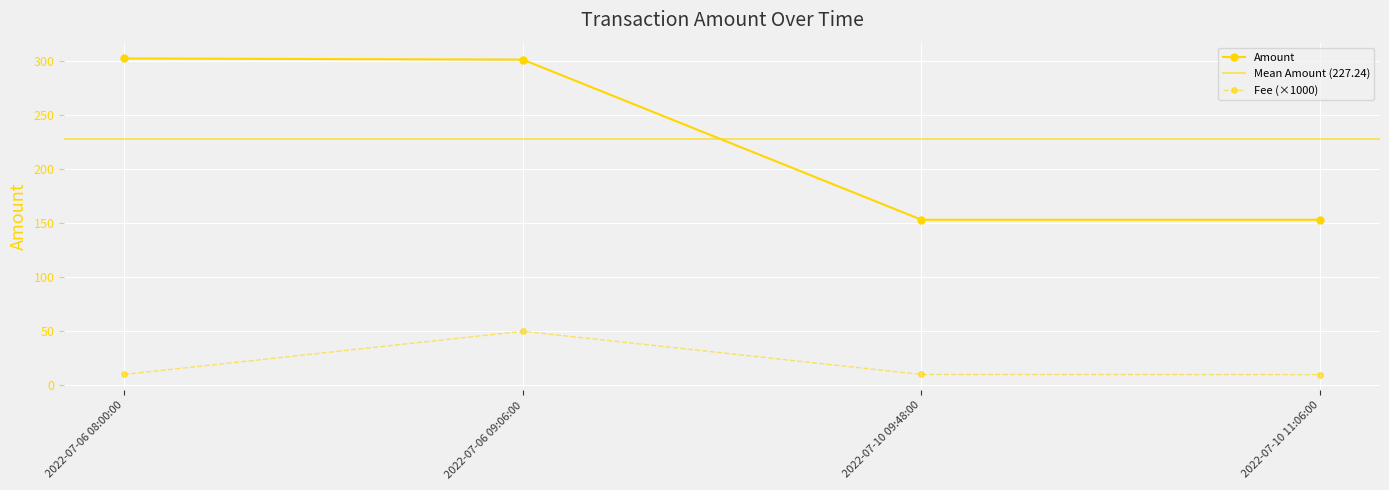

List the series in order of their overall mean, highest first.

Amount, Fee